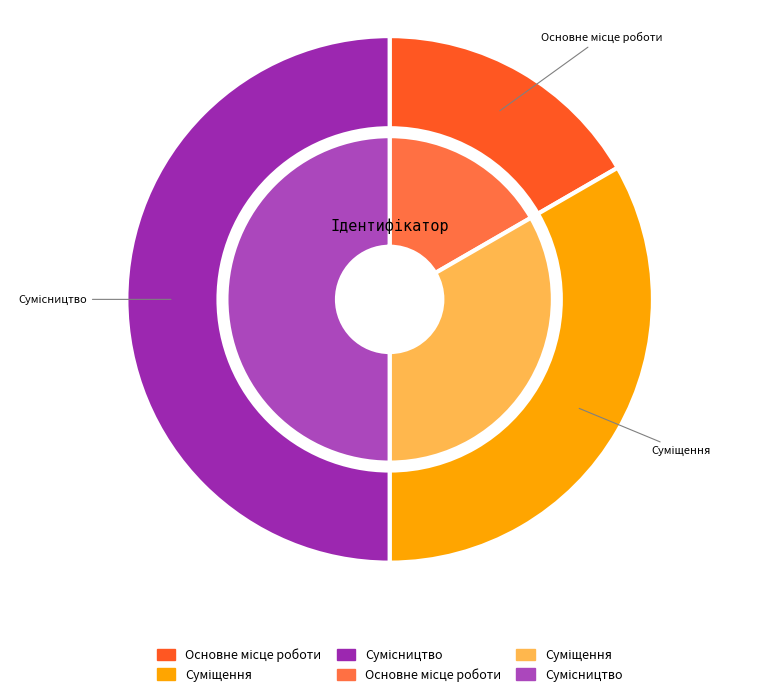

Which category has the biggest portion of the pie?

Сумісництво